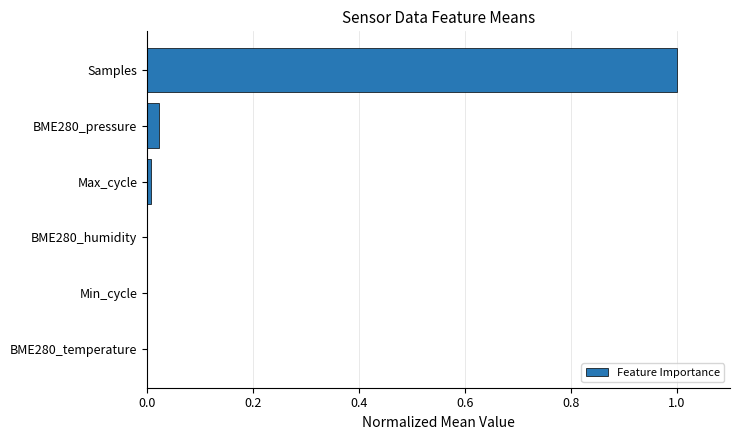

The chart shows a value of 0.0 at BME280_humidity. True or false?

True